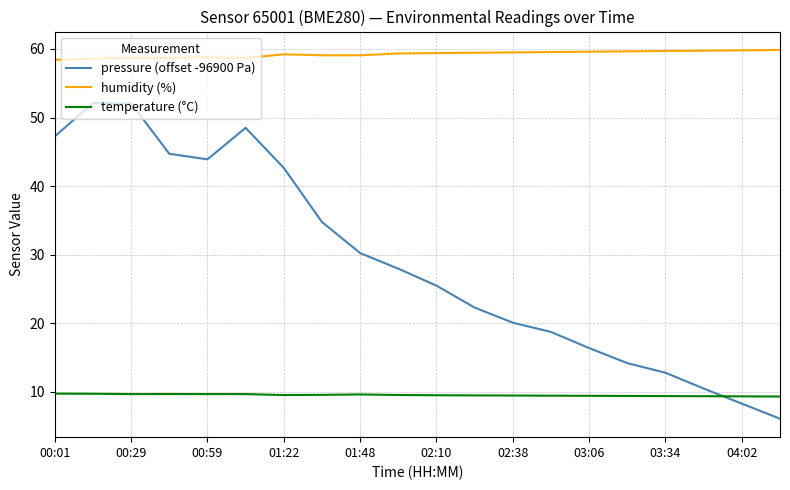

Which series has the largest total across all categories?

humidity (%)